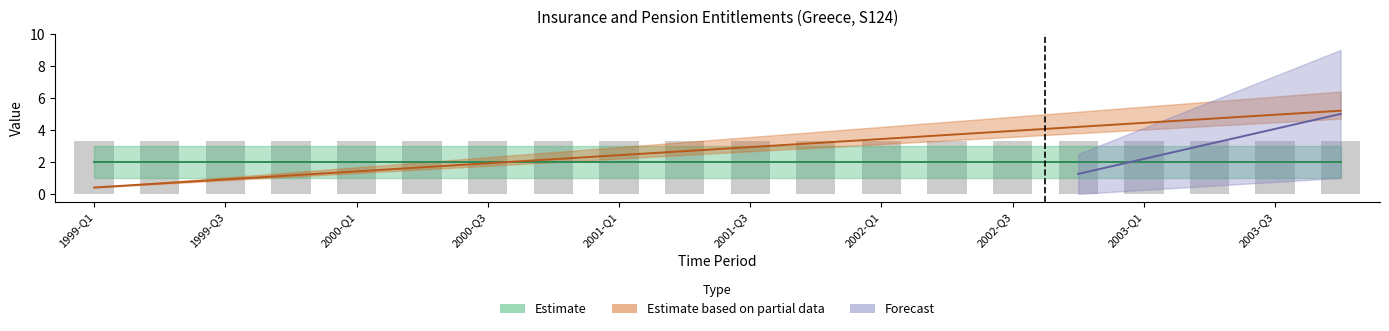

What position from the left is 2003-Q4?

20